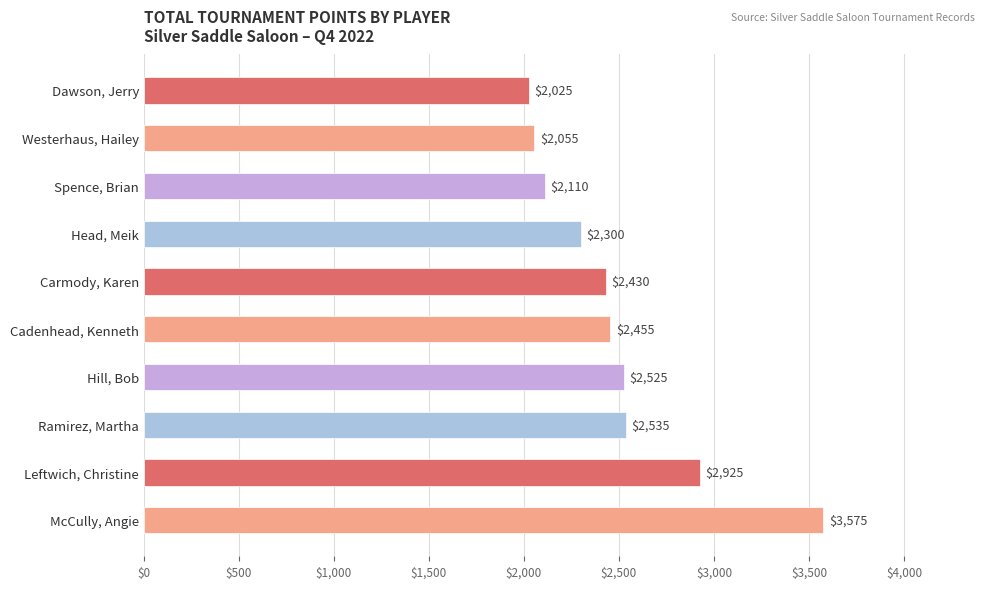

At which category does the chart reach its peak across all series?

McCully, Angie